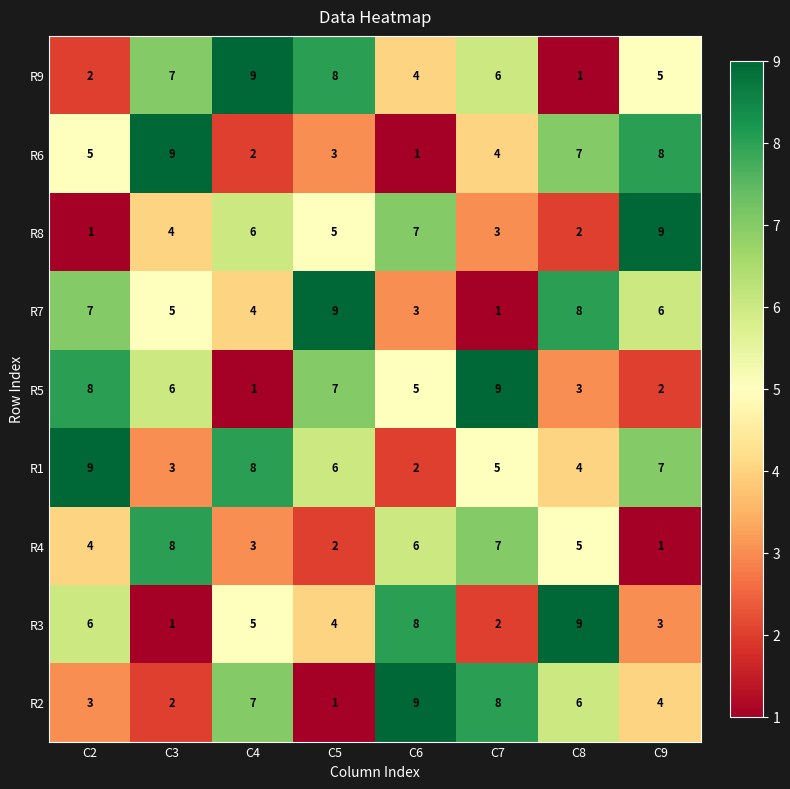

At C6, list the series in order from largest to smallest.

R2, R3, R8, R4, R5, R9, R7, R1, R6